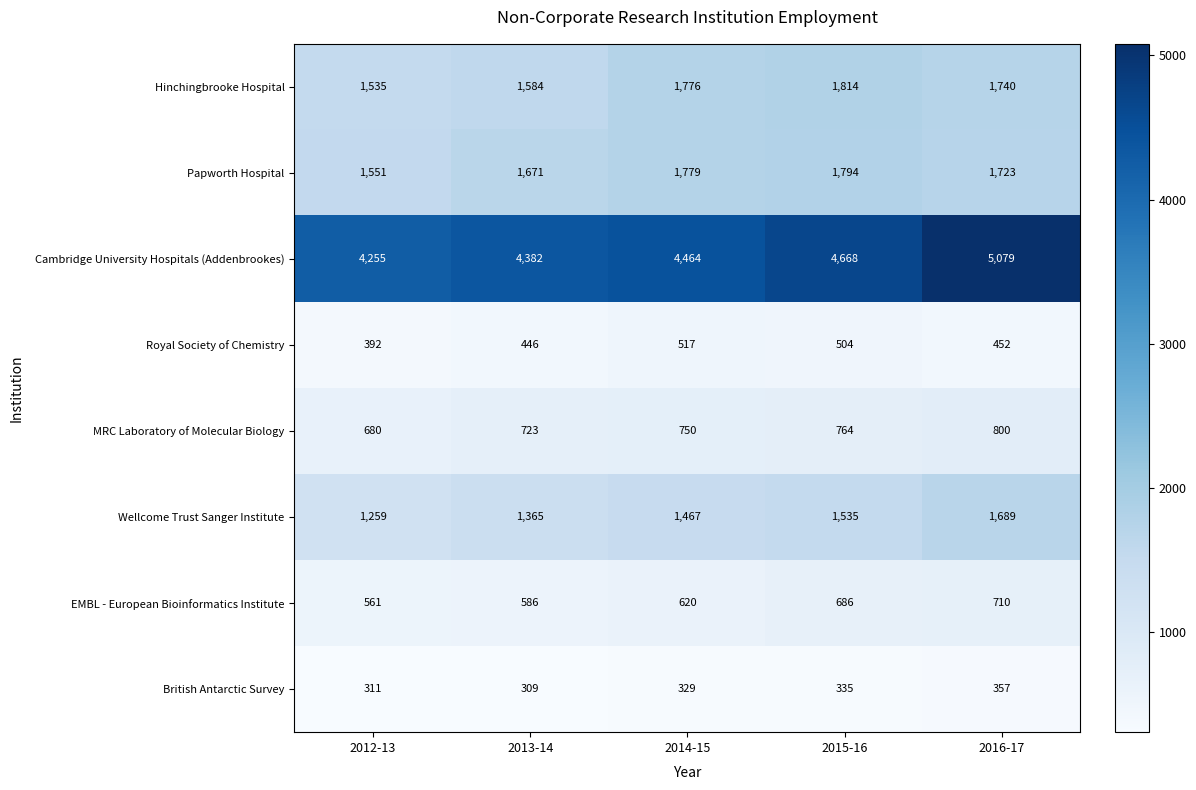

Rank the series at 2015-16 from lowest to highest value.

British Antarctic Survey, Royal Society of Chemistry, EMBL - European Bioinformatics Institute, MRC Laboratory of Molecular Biology, Wellcome Trust Sanger Institute, Papworth Hospital, Hinchingbrooke Hospital, Cambridge University Hospitals (Addenbrookes)